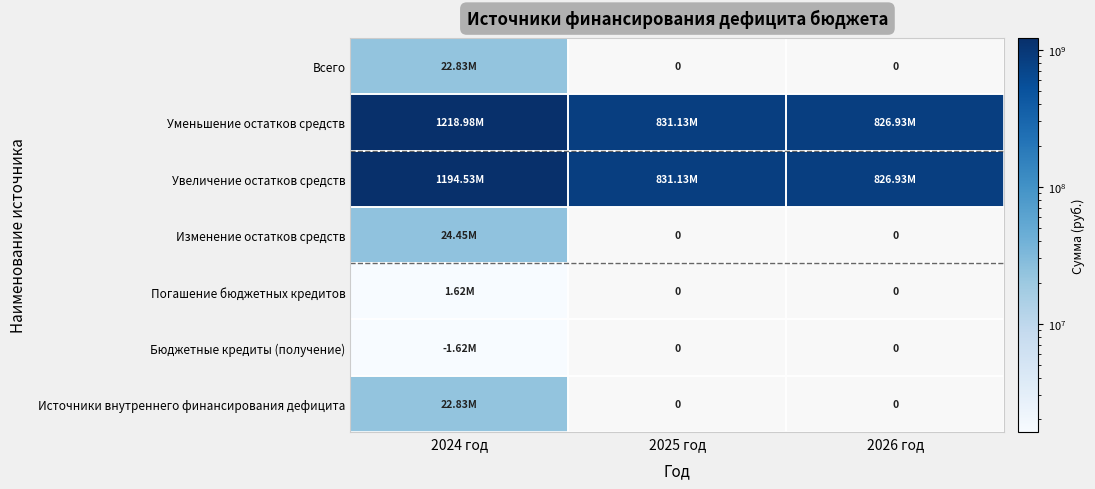

Rank the categories by Бюджетные кредиты (получение) value from highest to lowest.

2024 год, 2025 год, 2026 год